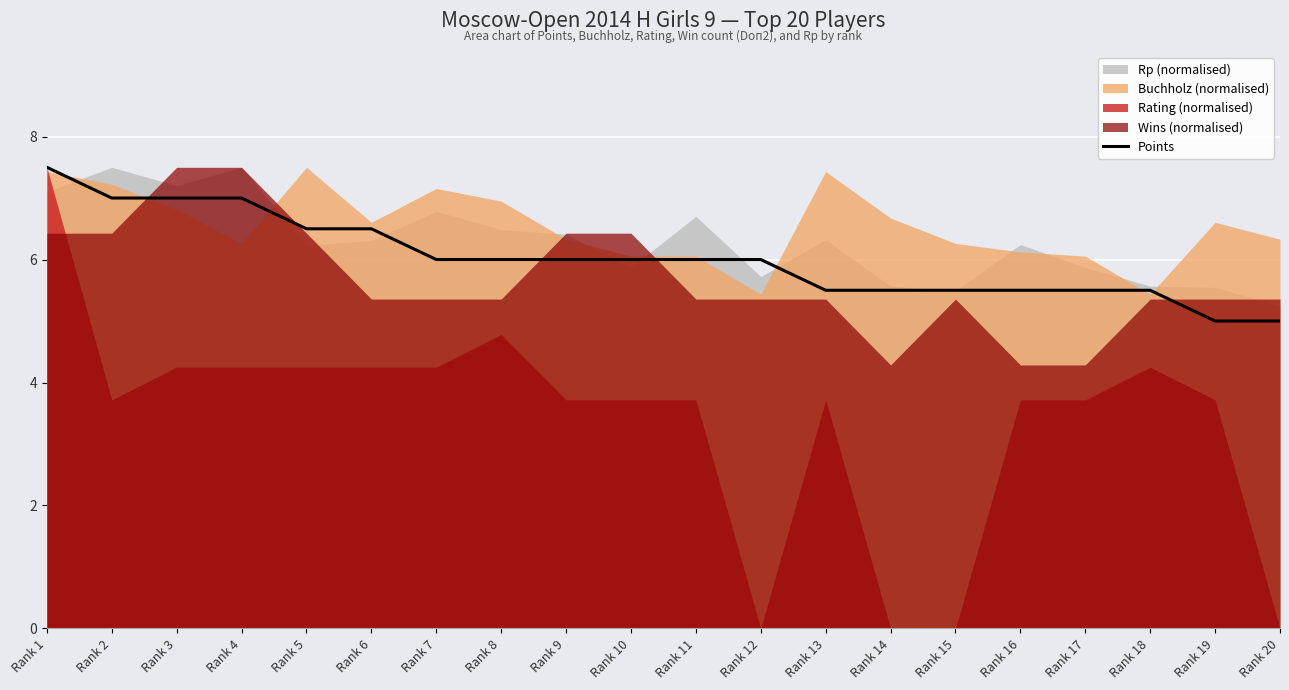

Reading right to left, extract all data points from this chart.

5.0	5.0	5.5	5.5	5.5	5.5	5.5	5.5	6.0	6.0	6.0	6.0	6.0	6.0	6.5	6.5	7.0	7.0	7.0	7.5